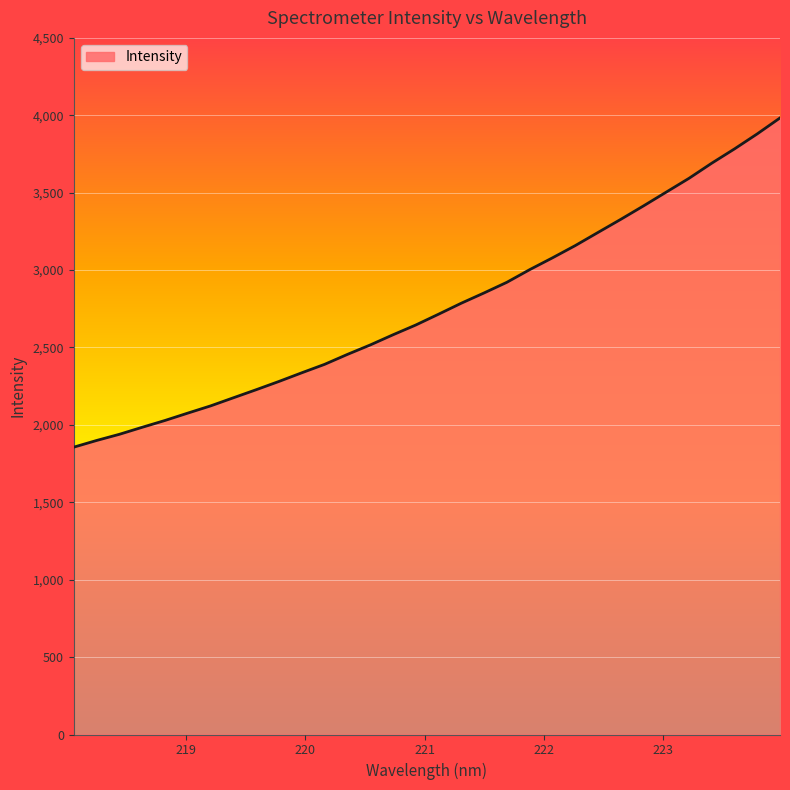

What is the sum of all values?

88448.2